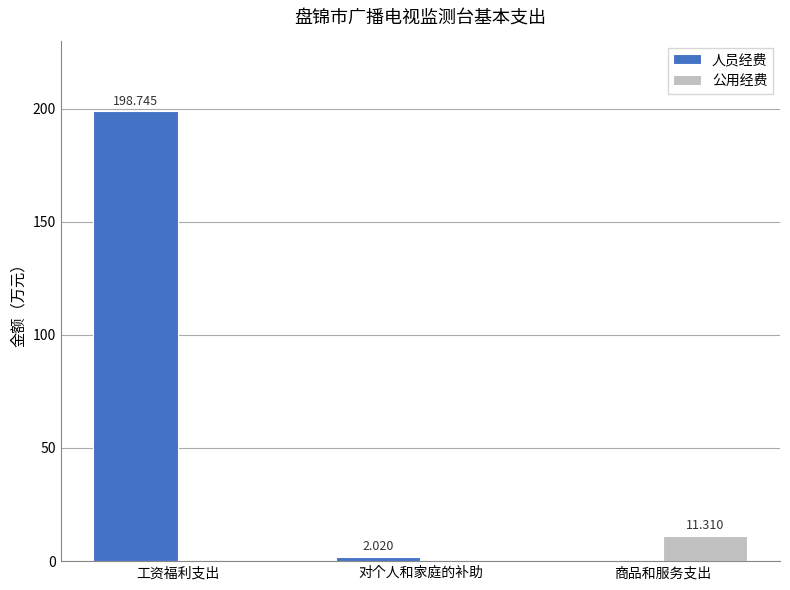

Does the chart contain stacked bars?

No